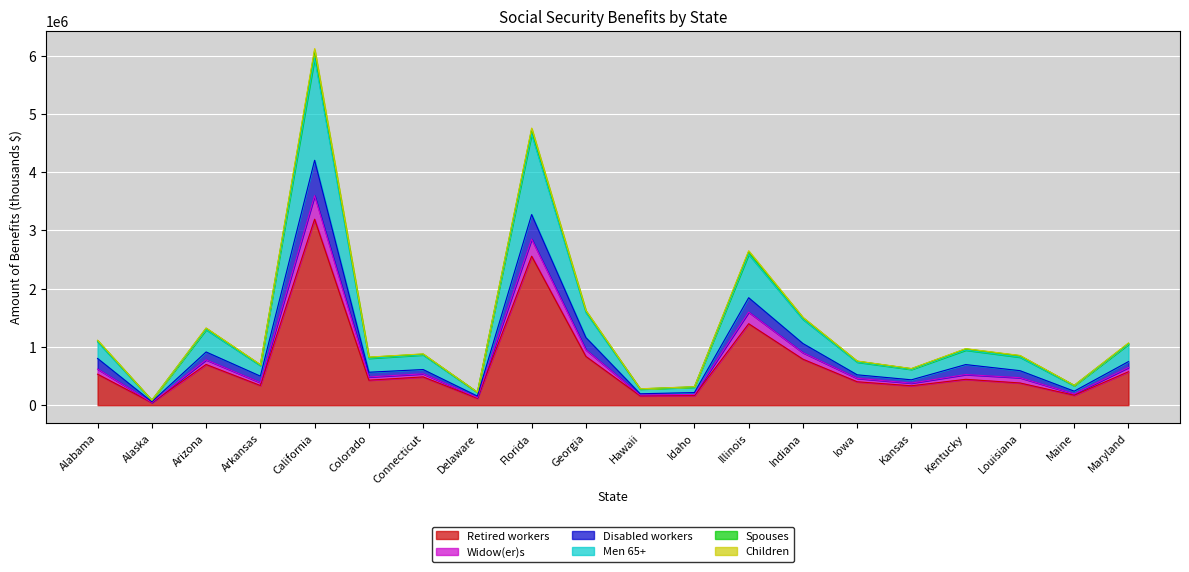

What is the sum of the Children values at Alaska and Maine?

425129